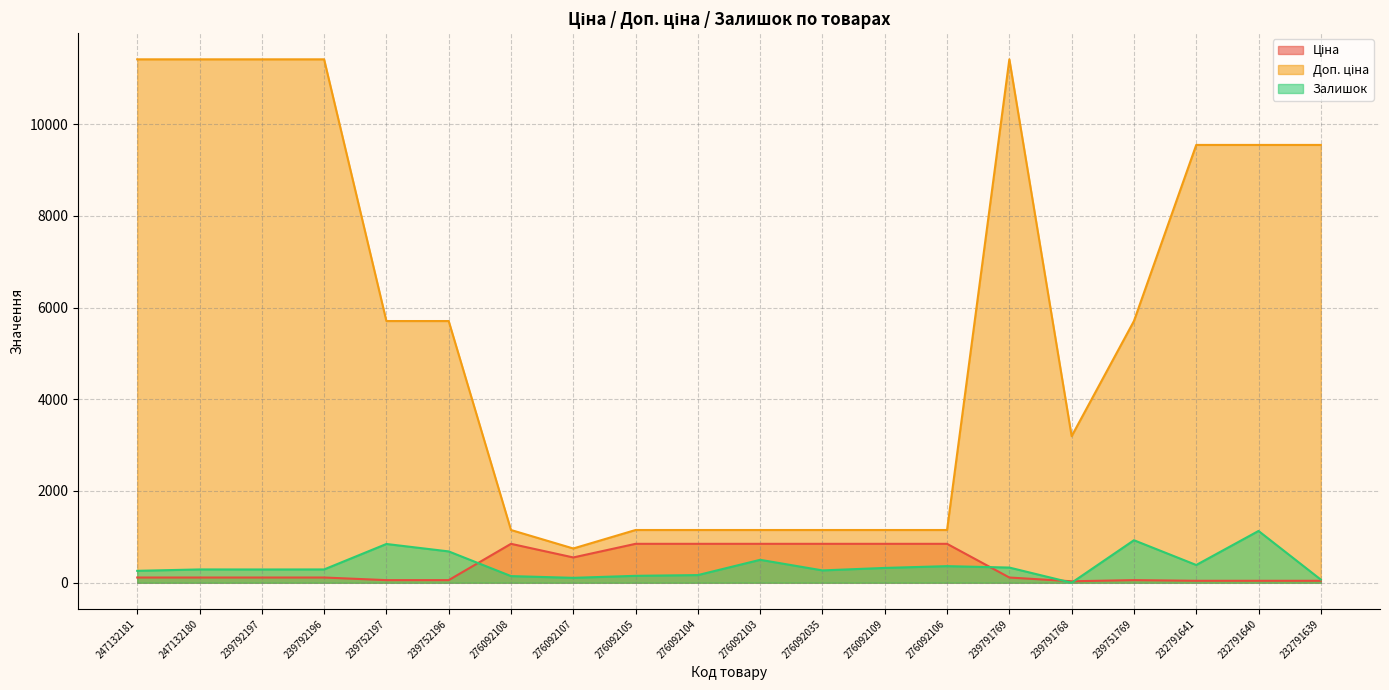

What is the average value of the Залишок series?

376.1